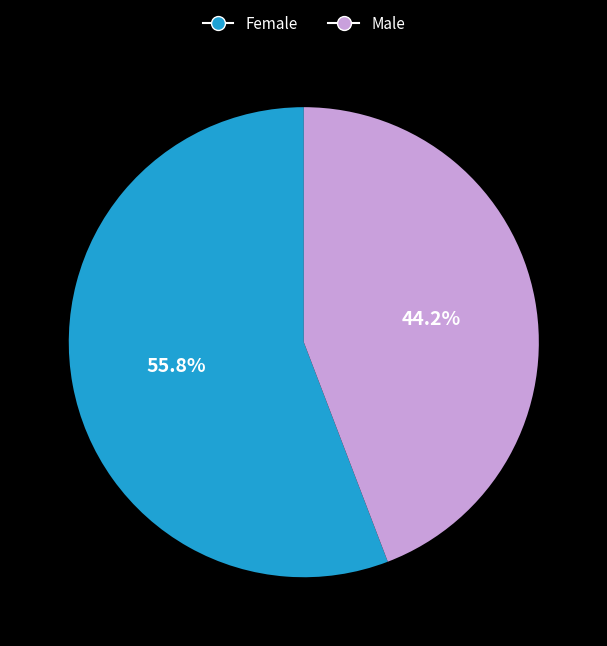

Rank the categories by value from lowest to highest.

Male, Female